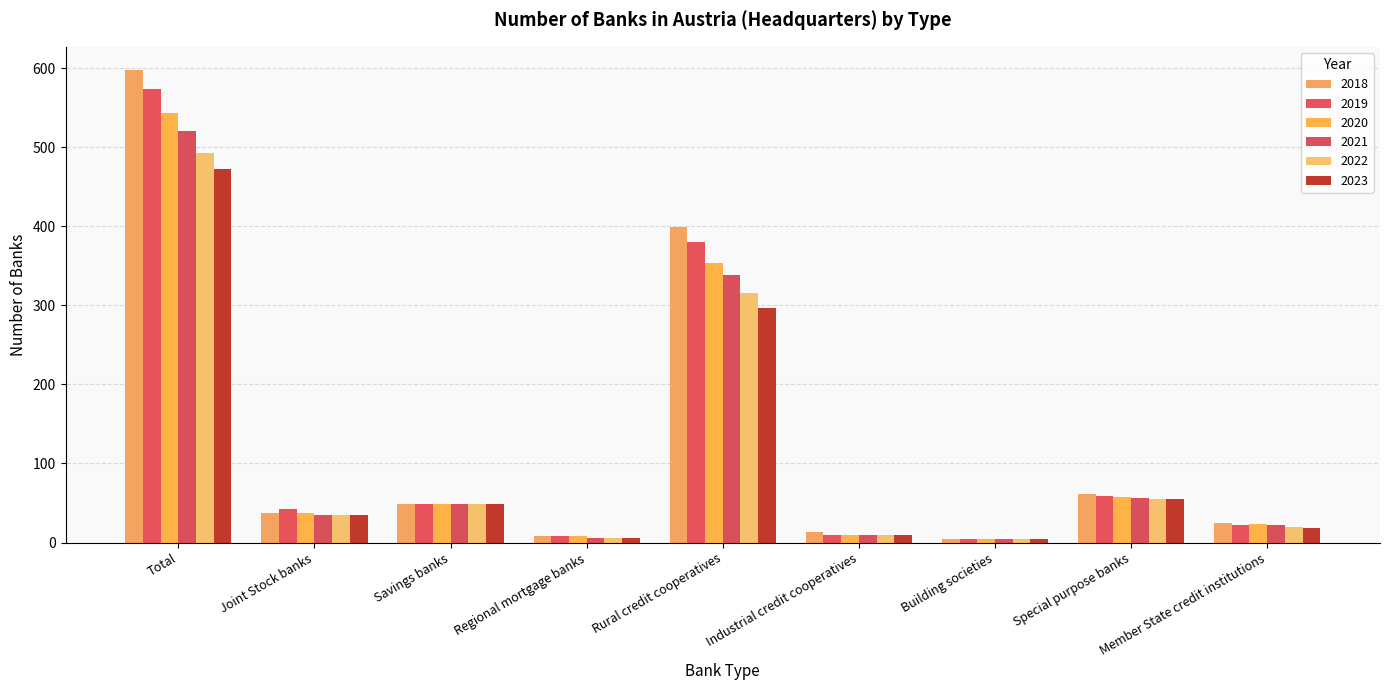

The value of 2021 at Savings banks is 28. True or false?

False